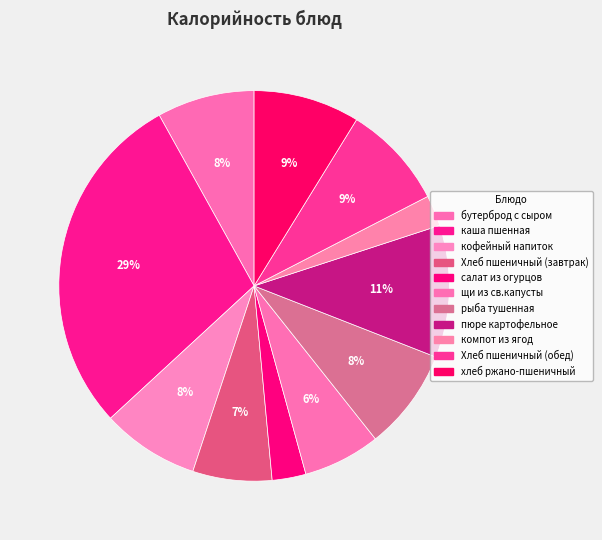

How many segments does this pie chart have?

11